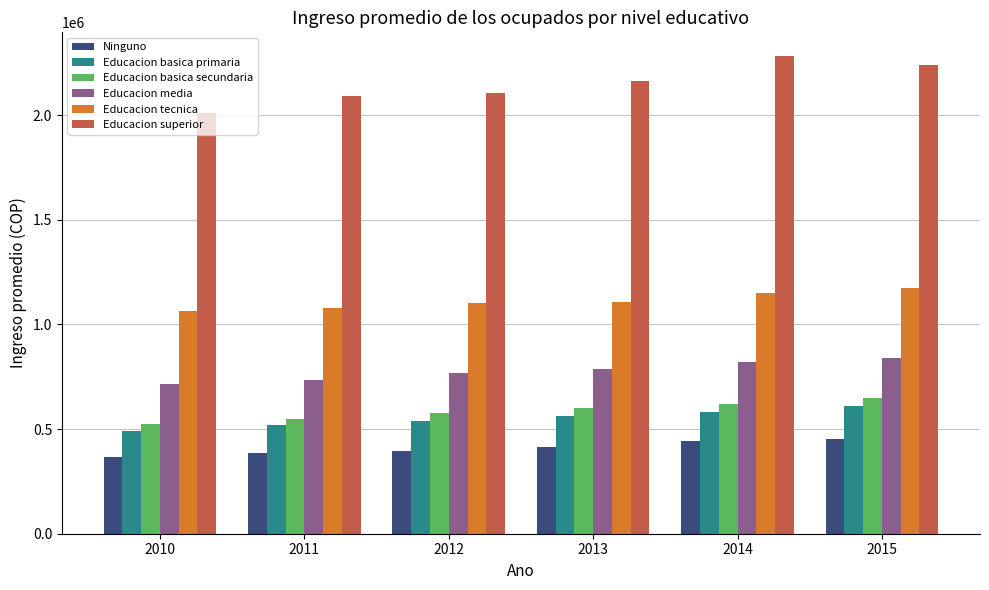

Which series changed the most between 2013 and 2015?

Educacion superior